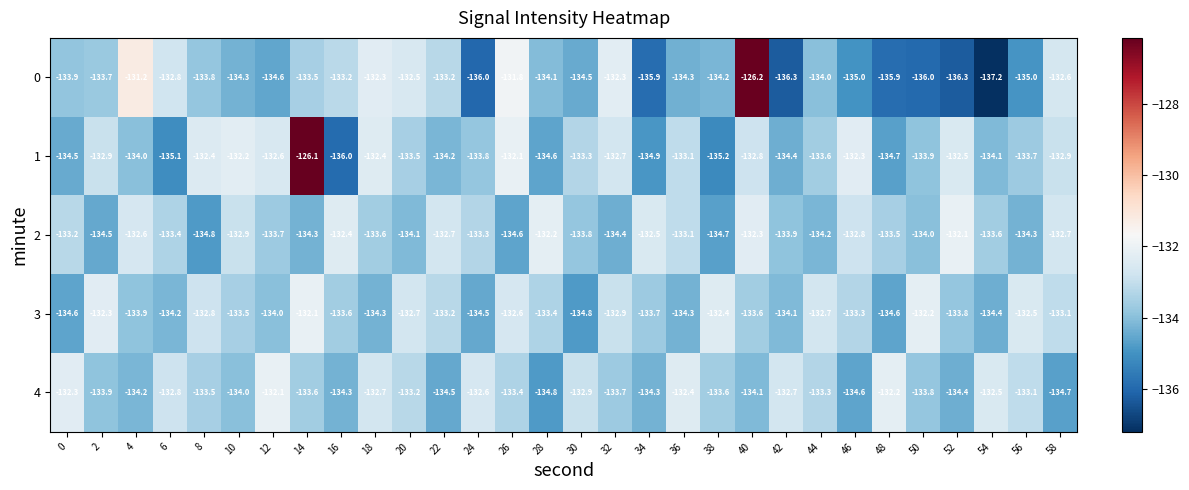

Is it true that 1 equals -135.1 at 6?

True